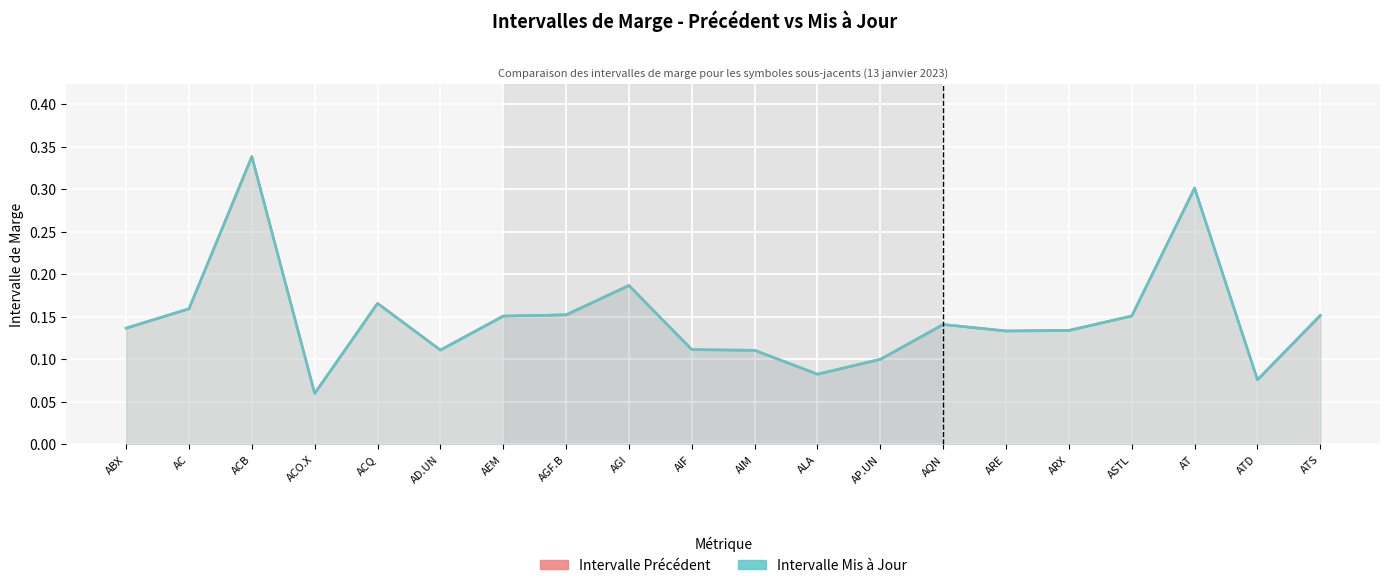

Rank the series at AD.UN from highest to lowest value.

Intervalle Précédent, Intervalle Mis à Jour